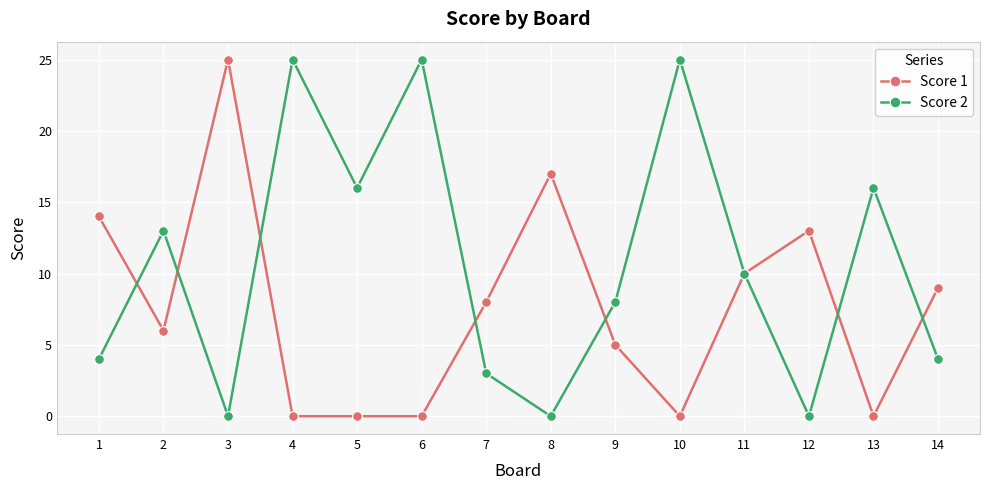

What is the value of the Score 1 point at the 14th from the left?

9